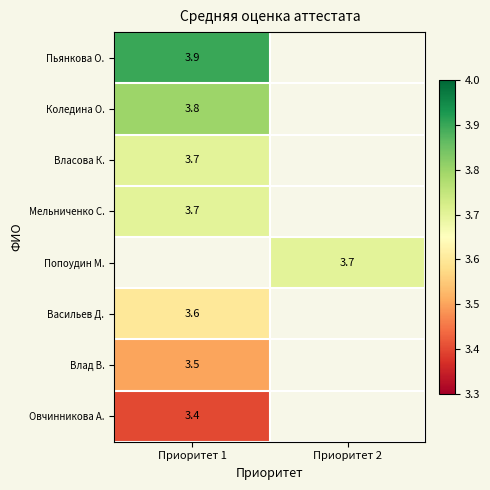

The Овчинникова А. series shows 3.4 at Приоритет 1. True or false?

True